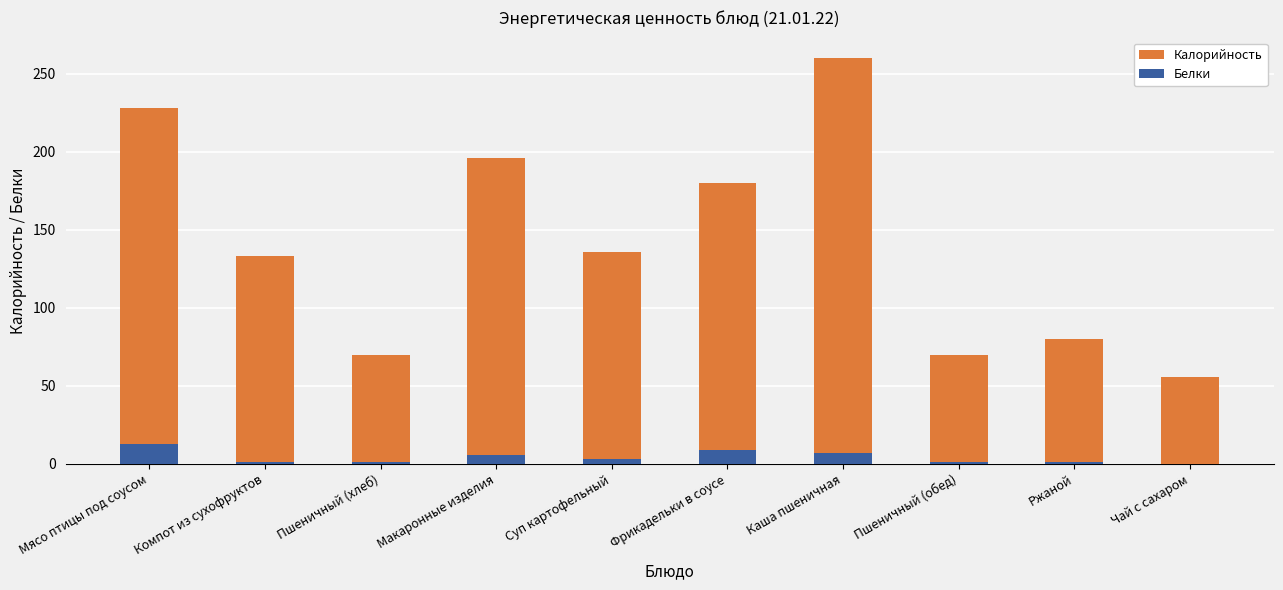

What is the spread (max minus min) of values at Пшеничный (хлеб)?

69